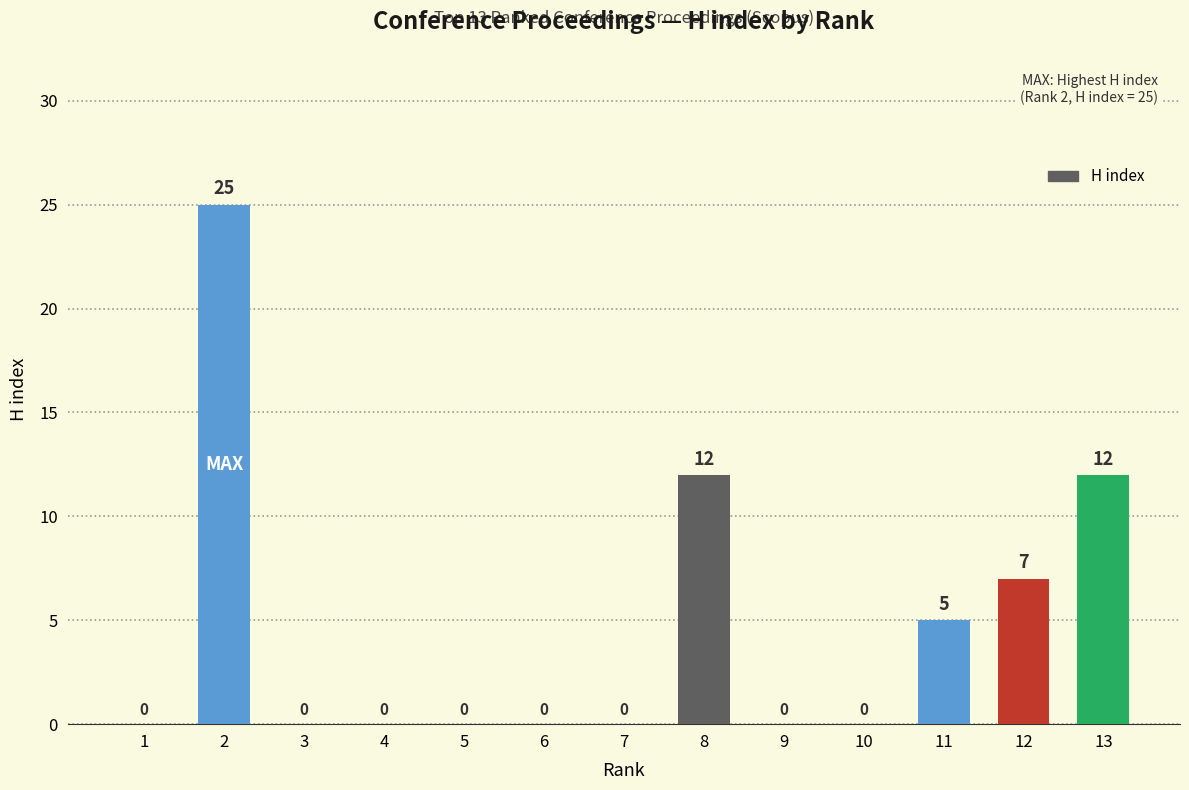

The chart shows a value of 17 at 9. True or false?

False